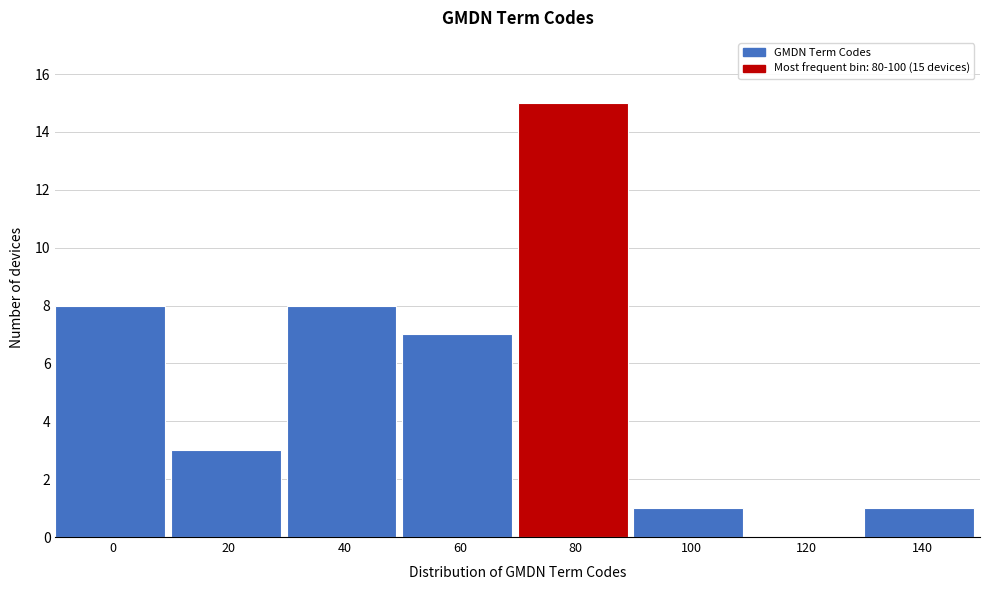

Reading right to left, transcribe all the data shown in this chart.

140=1	120=0	100=1	80=15	60=7	40=8	20=3	0=8